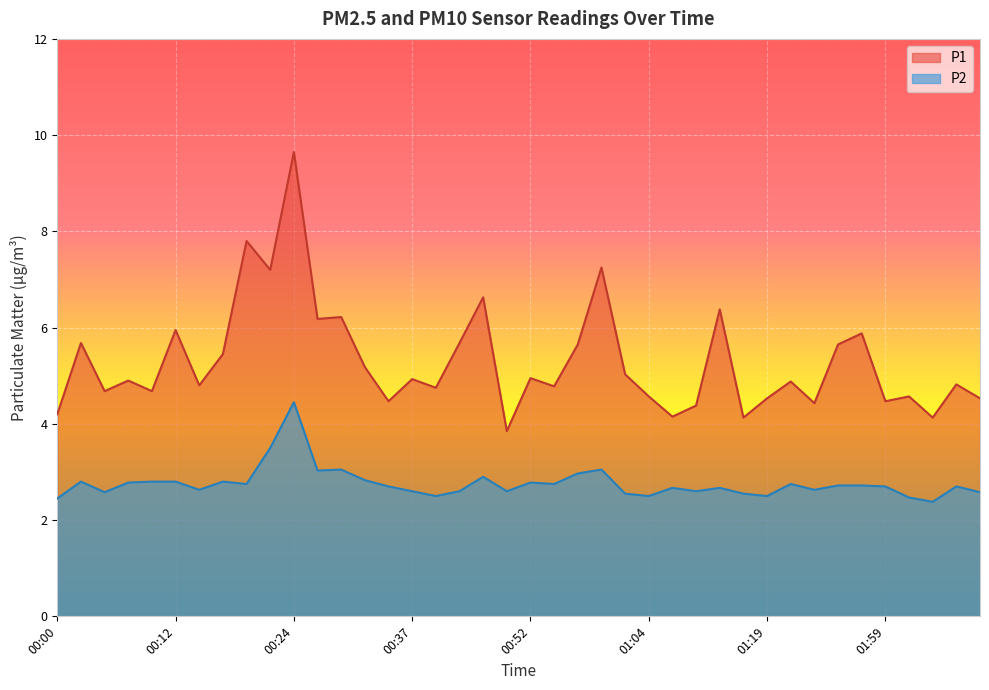

What is the total value across all series at 00:39?

7.2